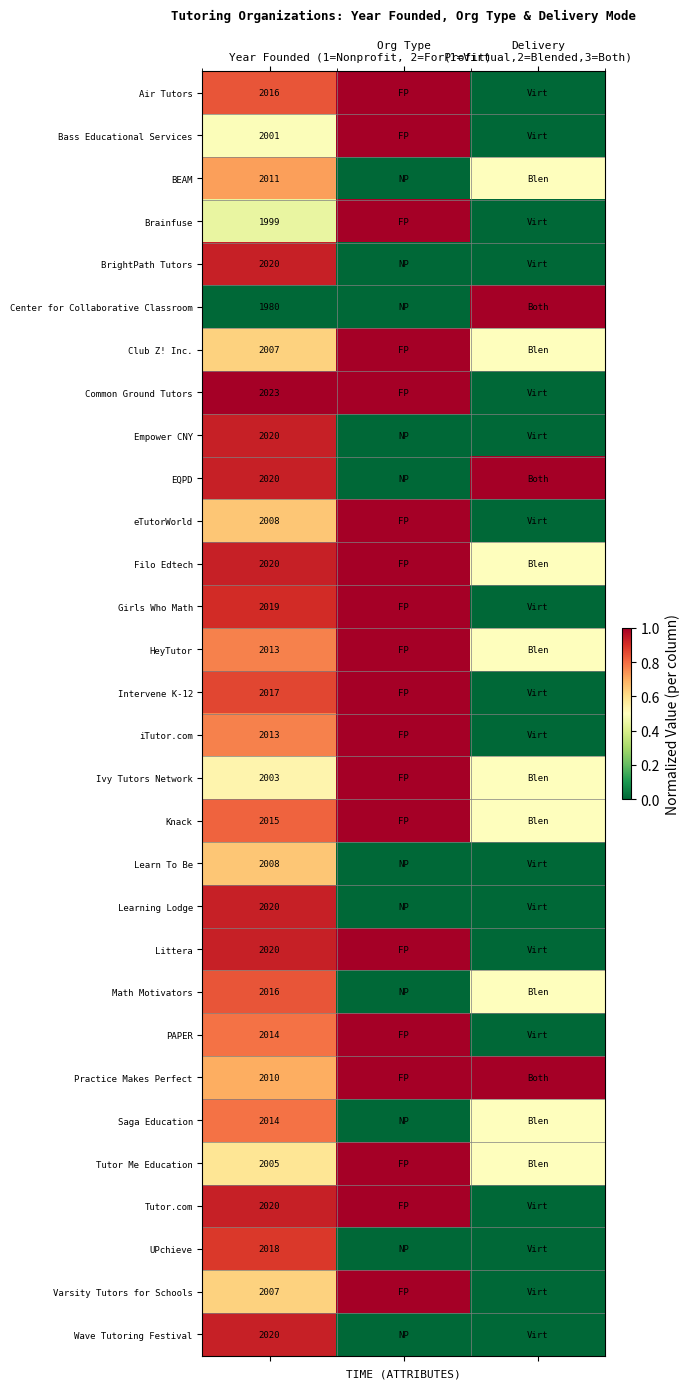

What is the spread (max minus min) of values at Org Type
(1=Nonprofit, 2=ForProfit)?

1.0